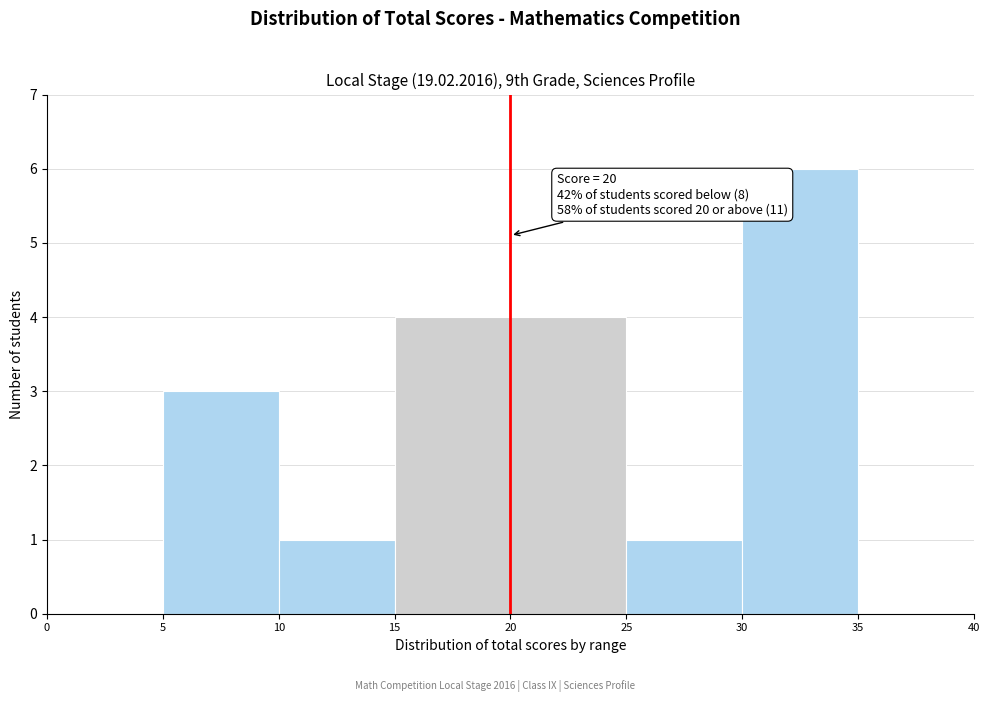

Over which range of the x-axis is the bar tallest?

30 to 35